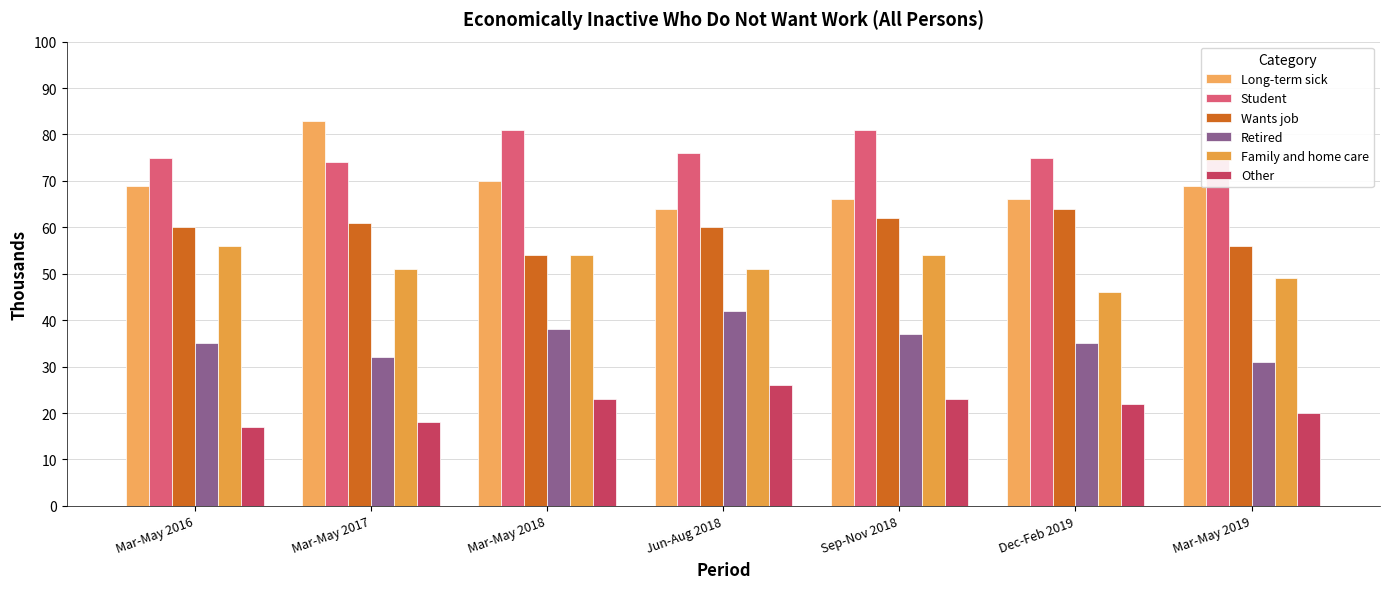

What is the value of the Student bar at the 7th from the left?

76